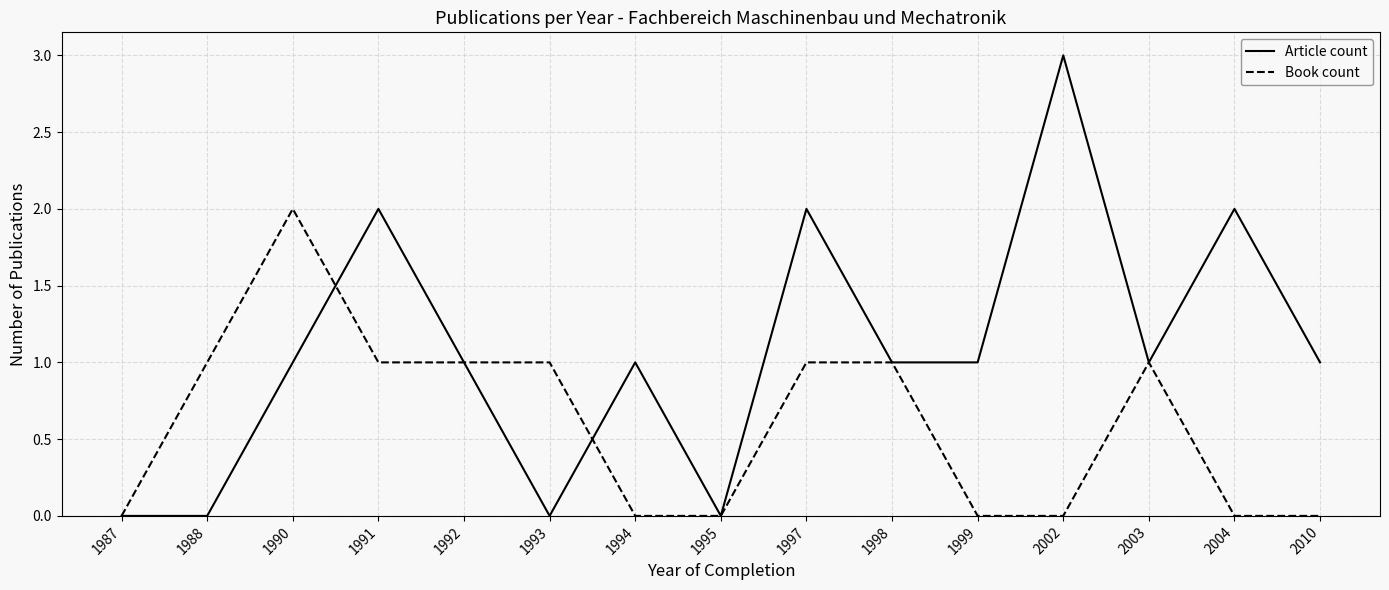

How many series are shown in this chart?

2